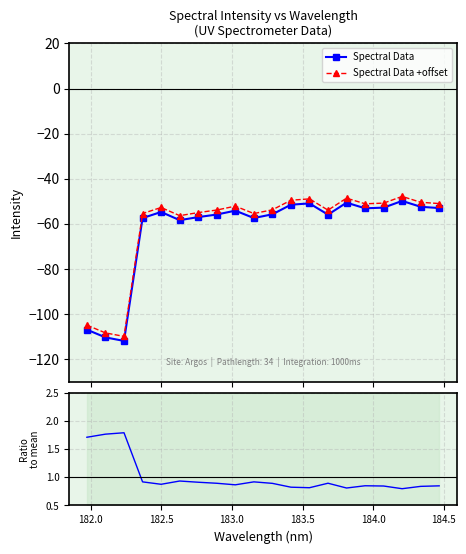

What is the minimum value for Spectral Data +offset?

-110.0